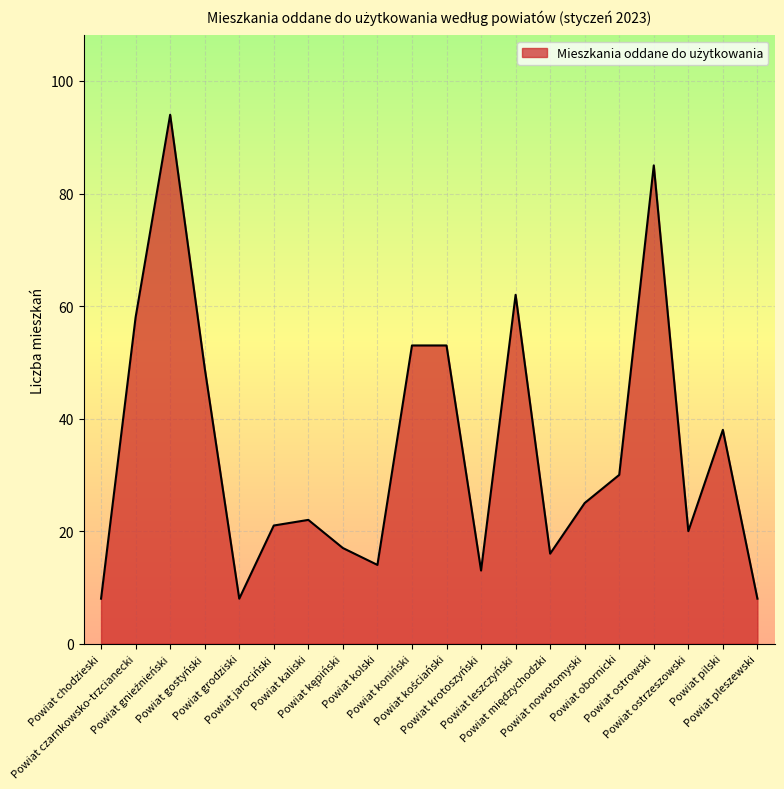

What is the difference between the maximum and minimum values?

86